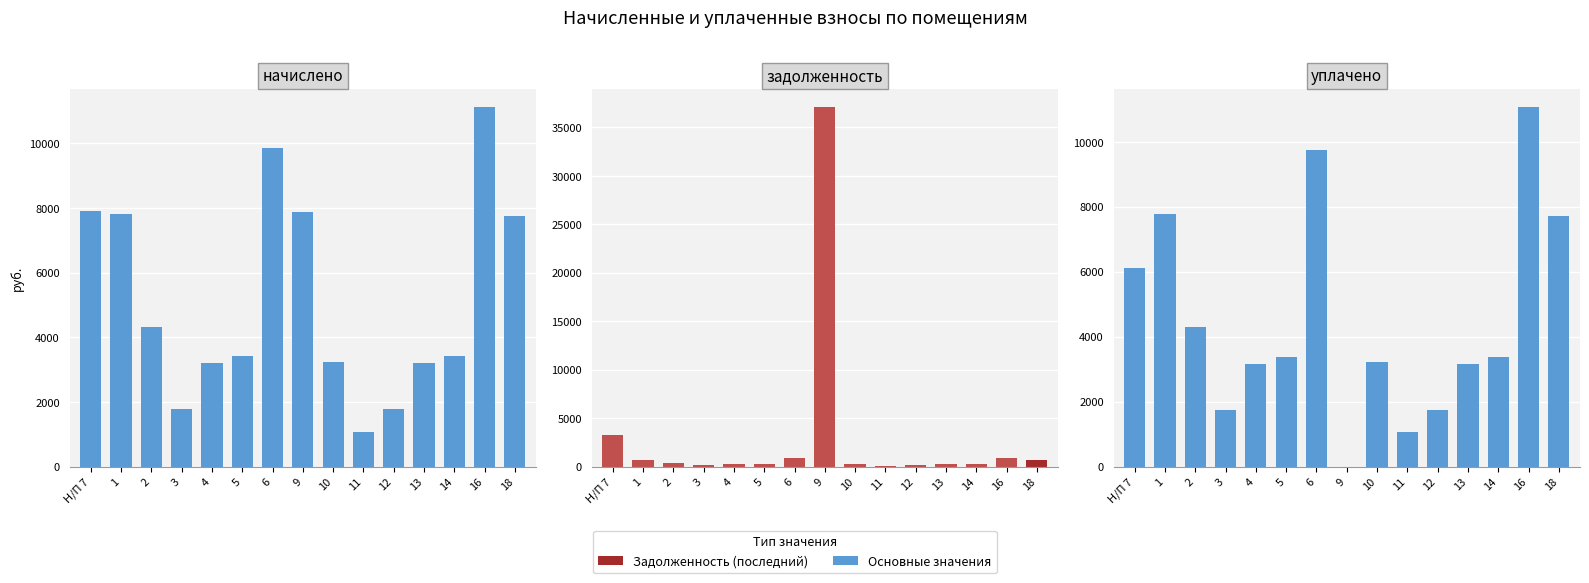

The уплачено series shows 6107.3 at Н/П 7. True or false?

True